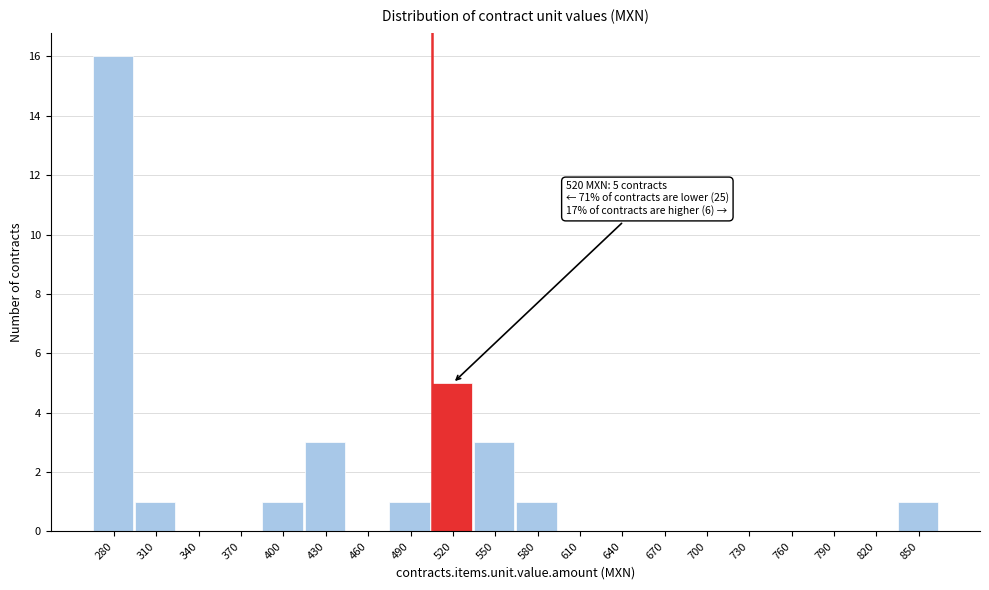

Where is the data nearest to the value 8?

520